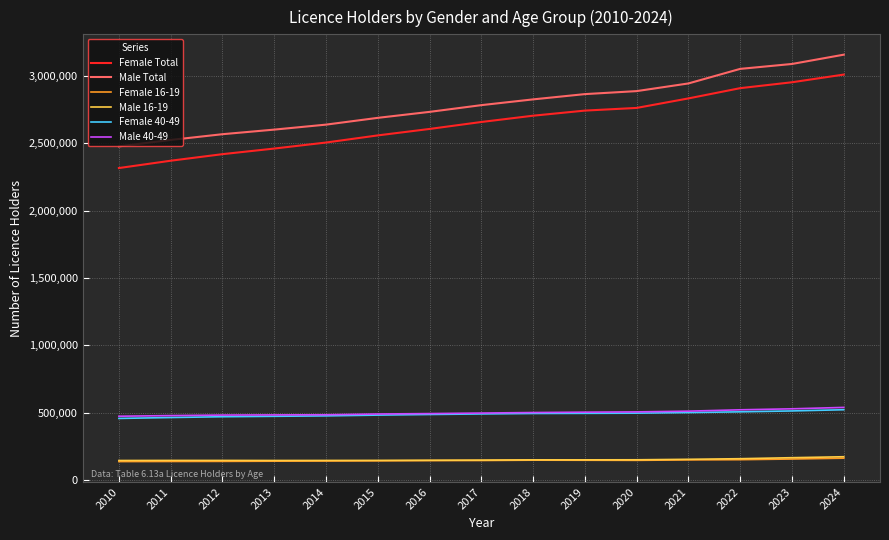

What is the sum of all Female Total values?

39798394